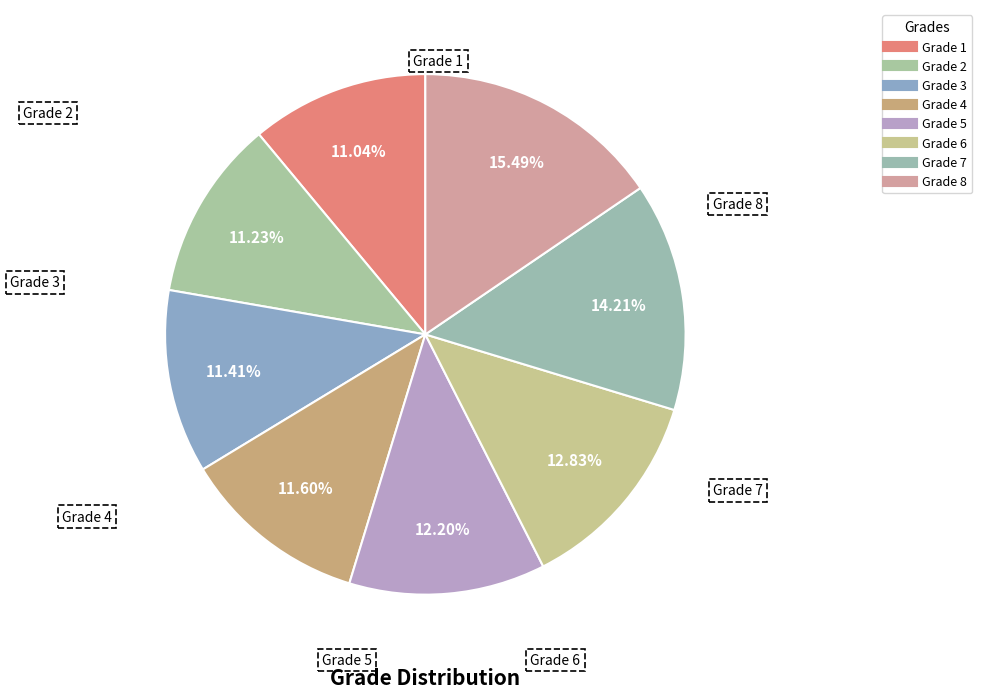

Combined, do Grade 5 and Grade 4 account for over 50%?

No